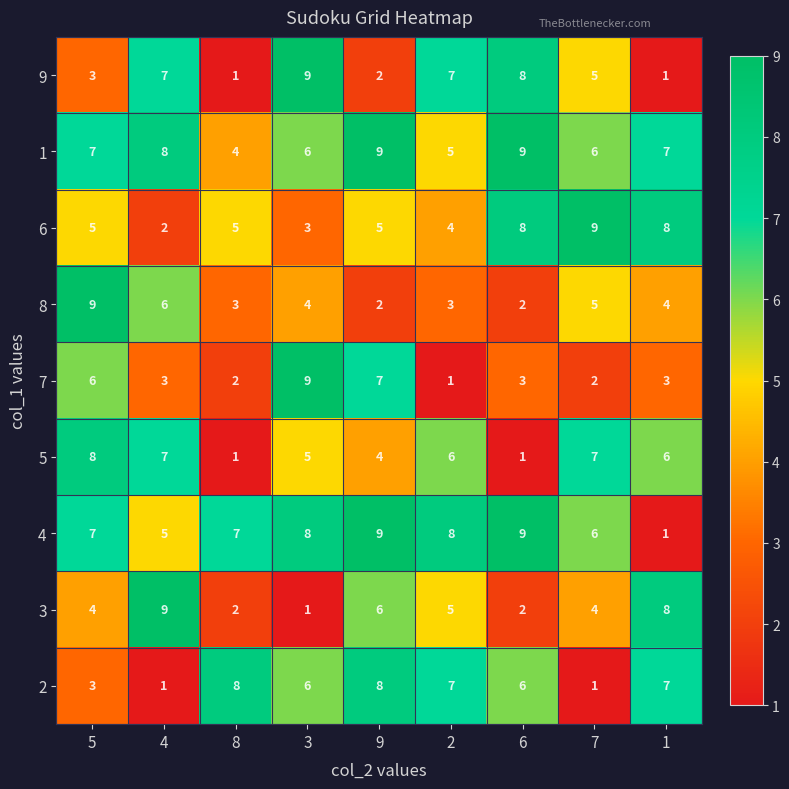

Which series changed the most between 2 and 1?

4